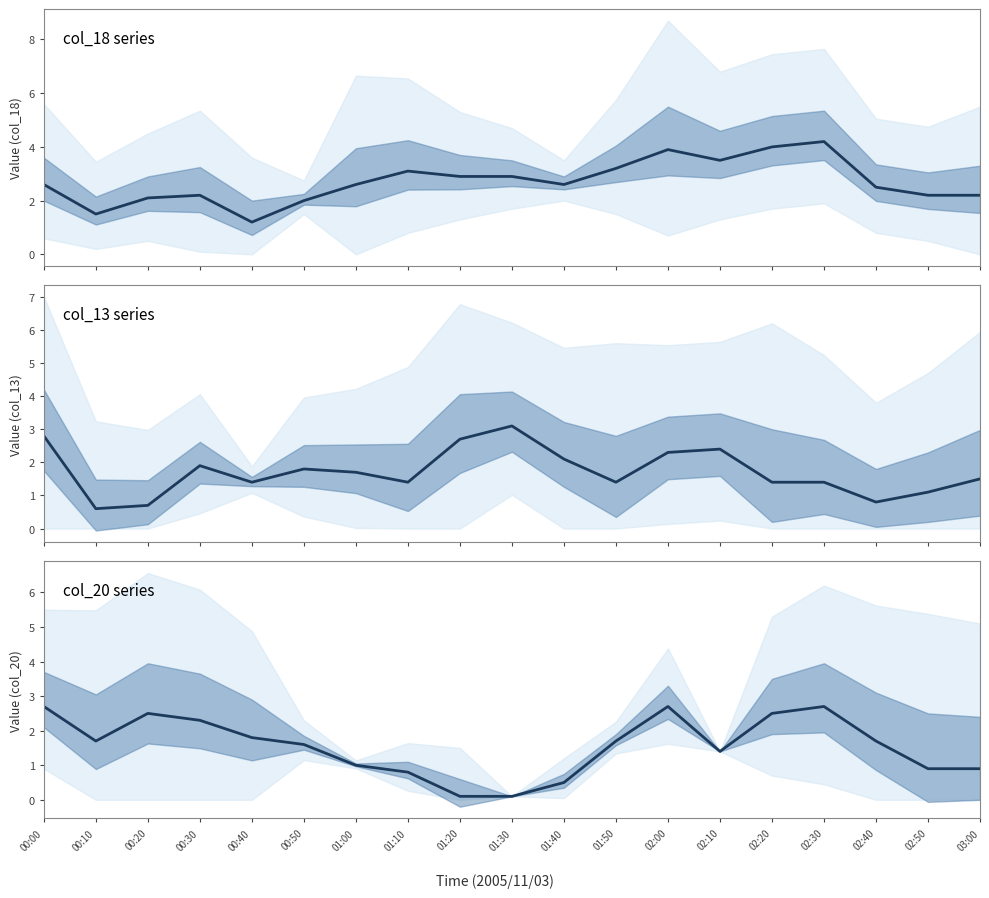

Between which two adjacent categories do col_13 series and col_20 series first intersect?

00:00 and 00:10